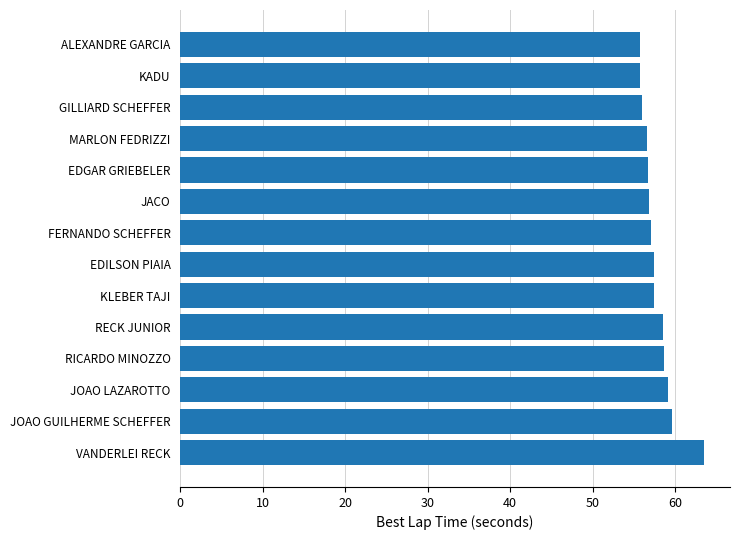

Are the bars grouped side by side (vs. stacked)?

No